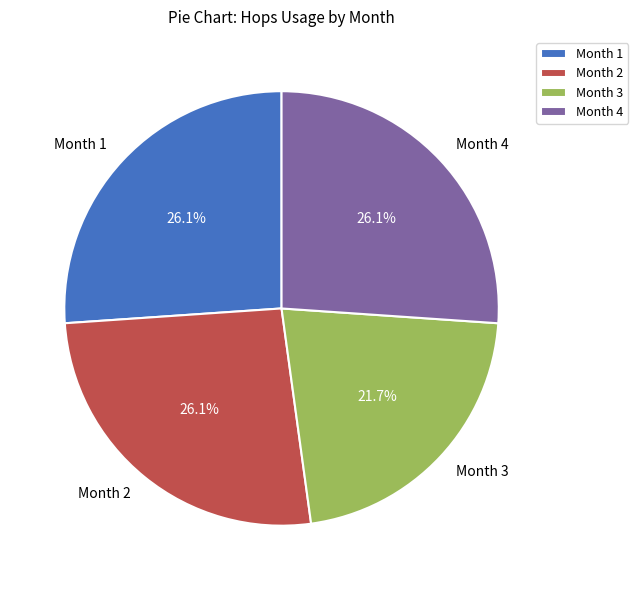

Is it true that Month 1 is 15% of the pie?

False